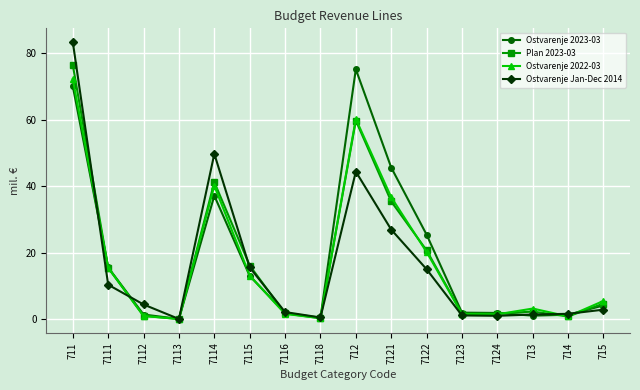

What is the value of the Ostvarenje Jan-Dec 2014 point at the 5th from the left?

49.8